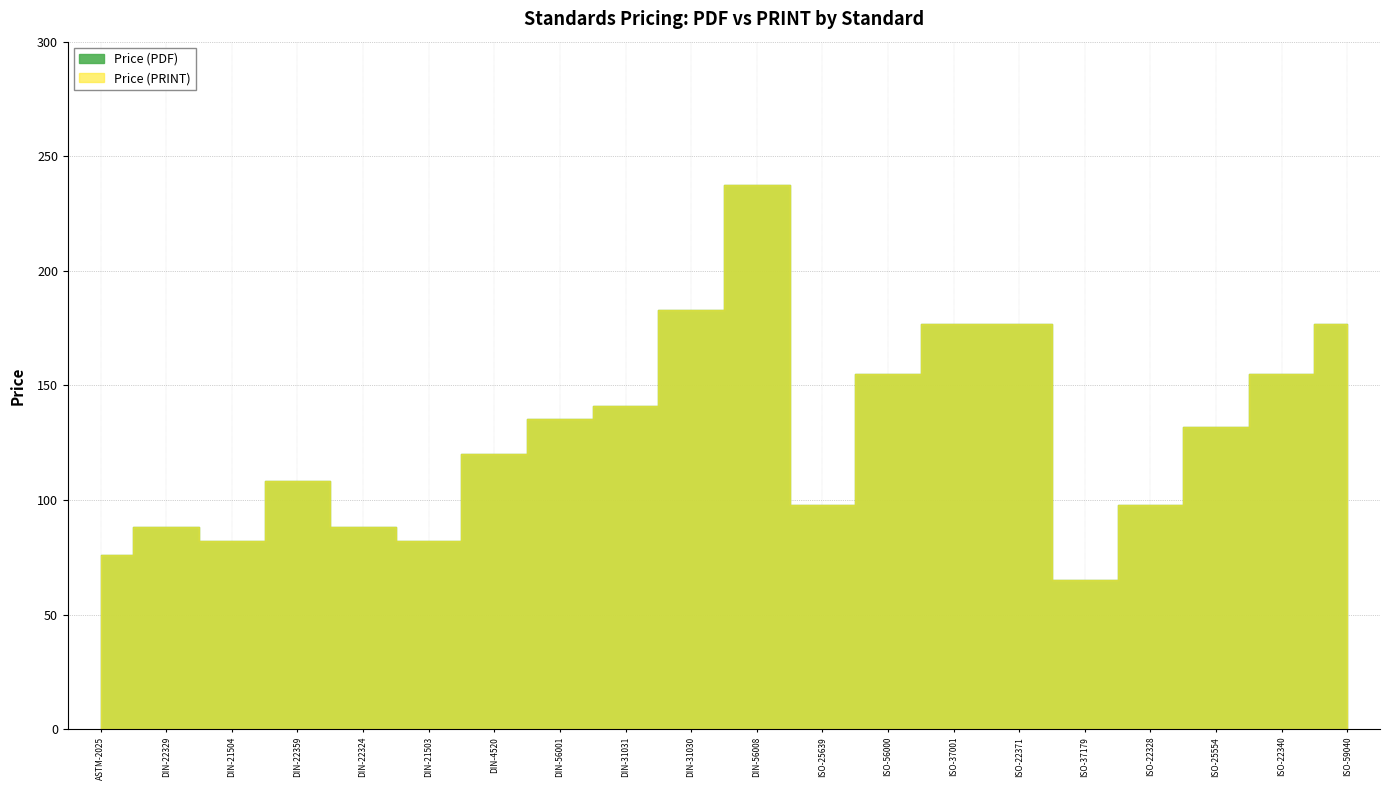

Which has a higher value, DIN-31031 or ASTM-2025?

DIN-31031